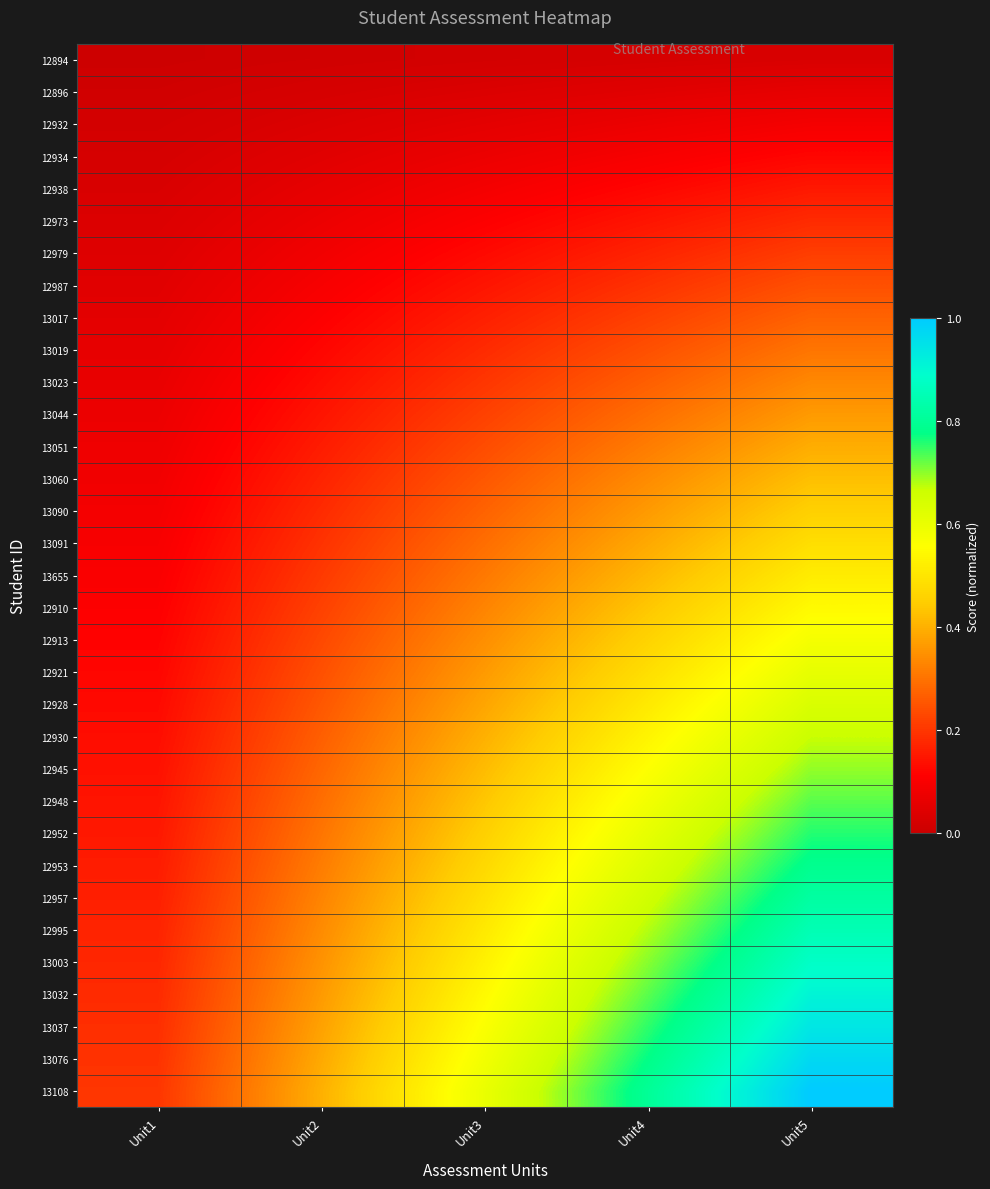

How many series are shown in this chart?

33